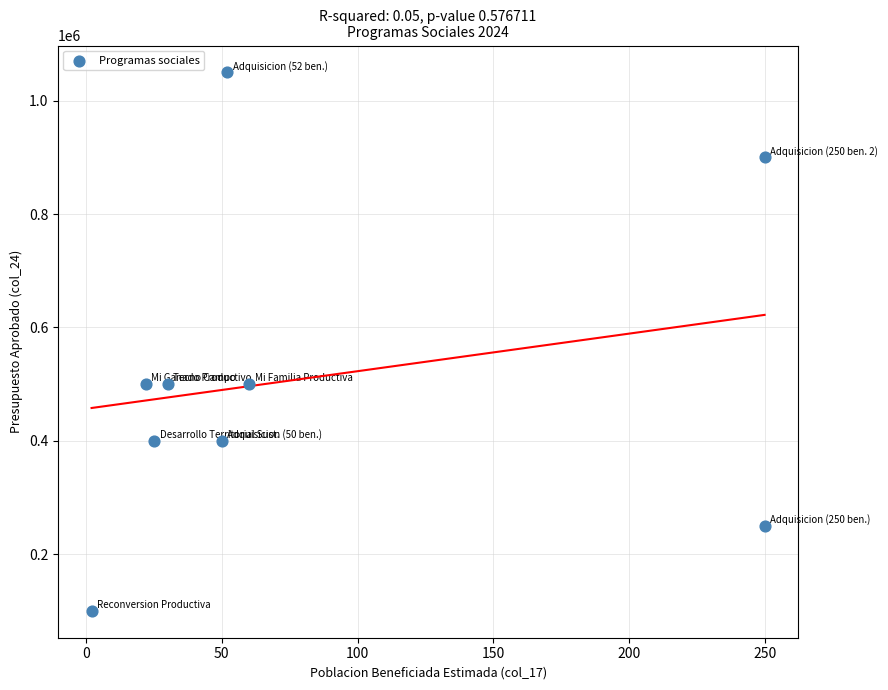

What is the range of X values (max minus min)?

248